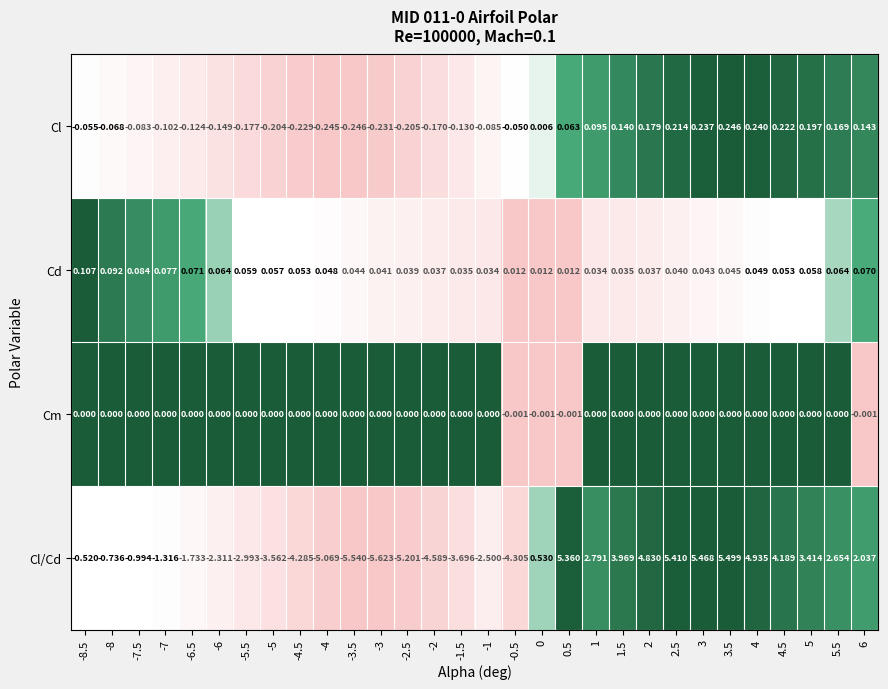

Which series changed the most between -5 and 6?

Cl/Cd